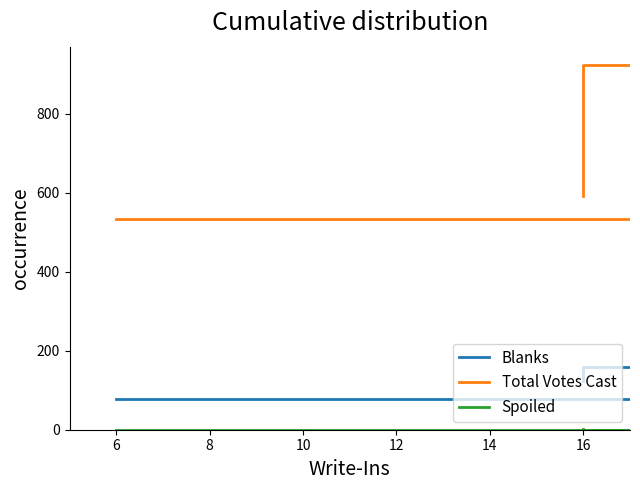

Rank the series at 6 from lowest to highest value.

Spoiled, Blanks, Total Votes Cast